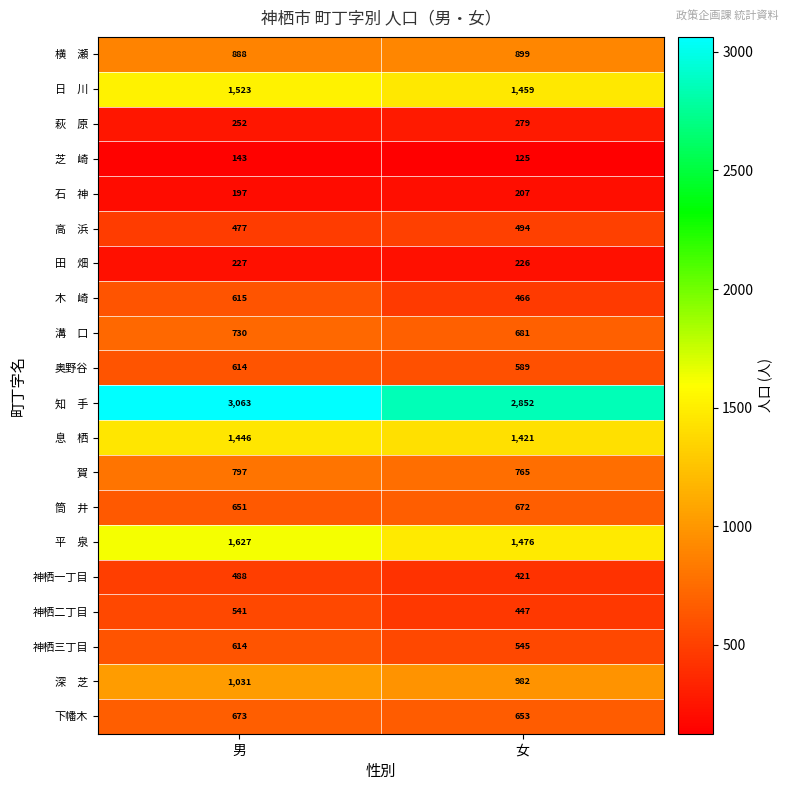

What is the average value of the 神栖二丁目 series?

494